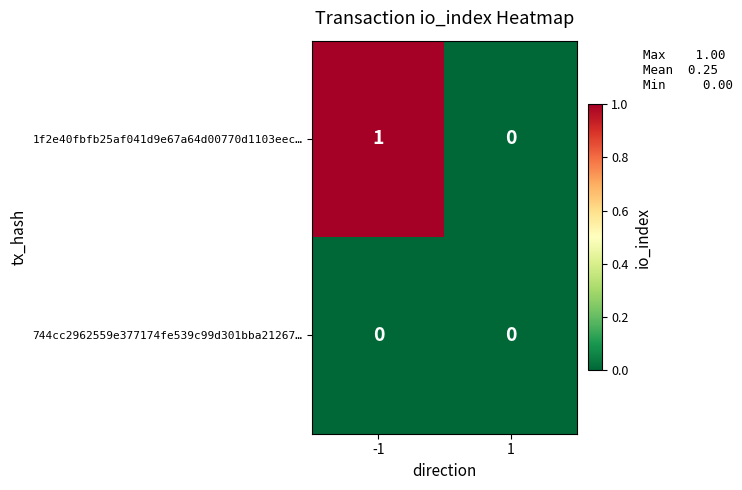

Which series has the largest total across all categories?

1f2e40fbfb25af041d9e67a64d00770d1103eec…